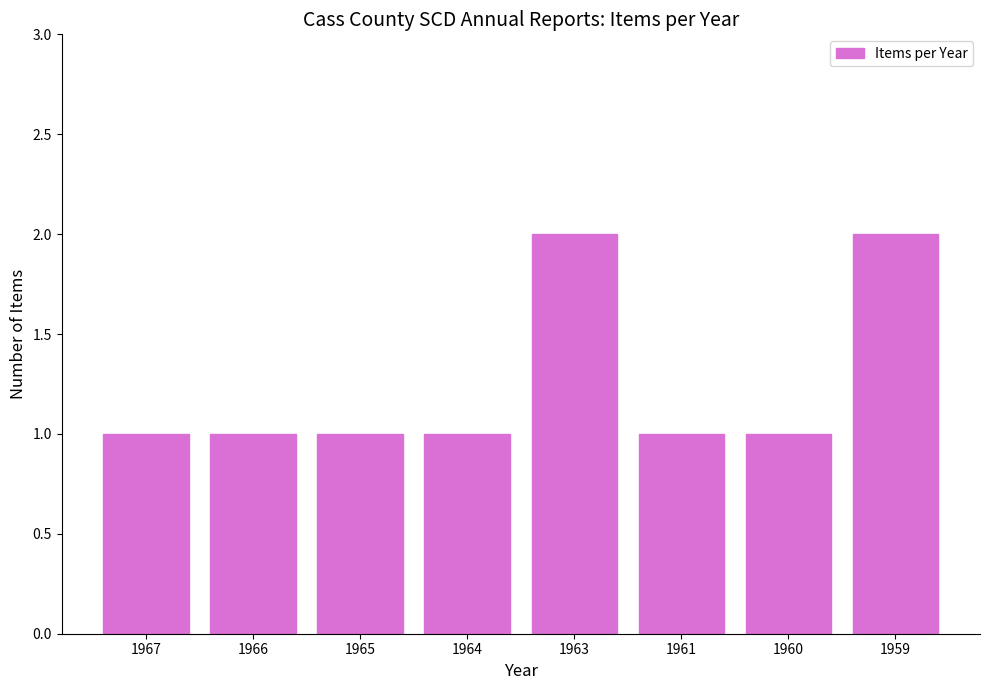

What is the ratio of the value at 1967 to the value at 1959?

0.5